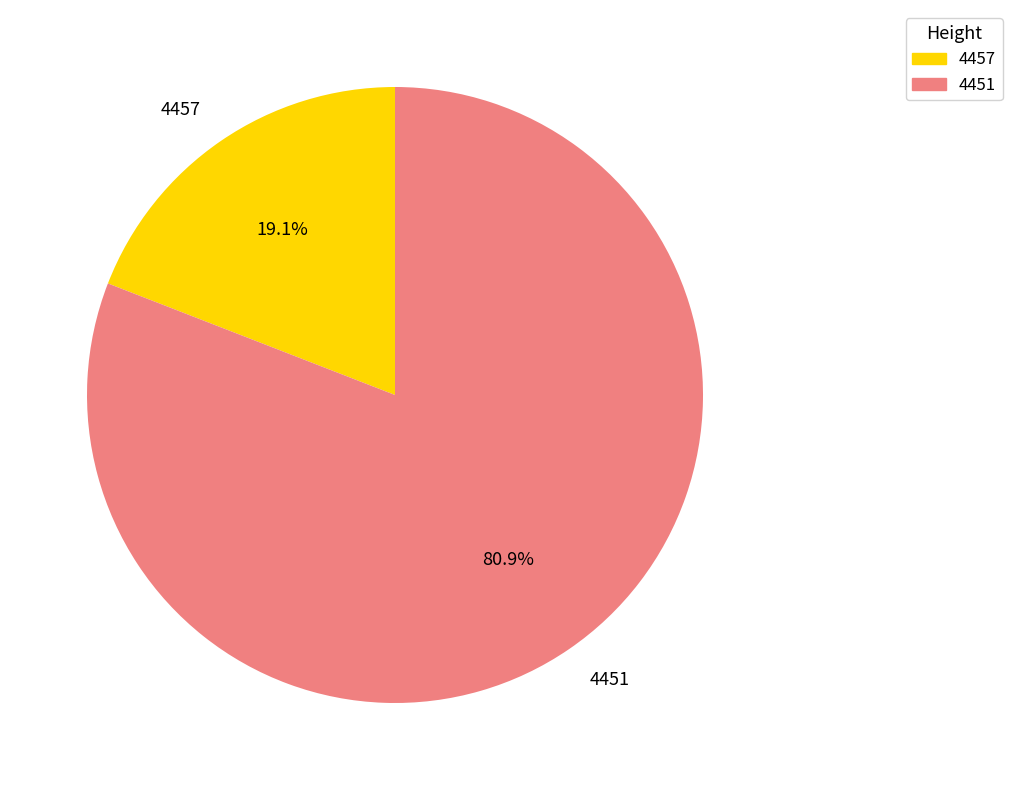

To the nearest percent, what is the combined percentage of 4457 and 4451?

100%